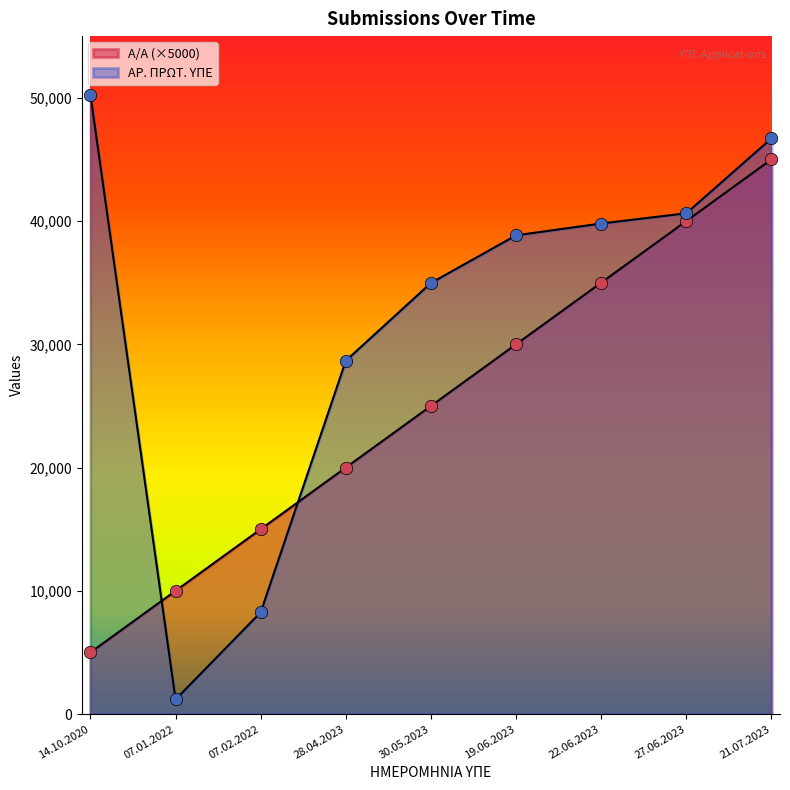

Which series reaches the minimum Y coordinate?

ΑΡ. ΠΡΩΤ. ΥΠΕ